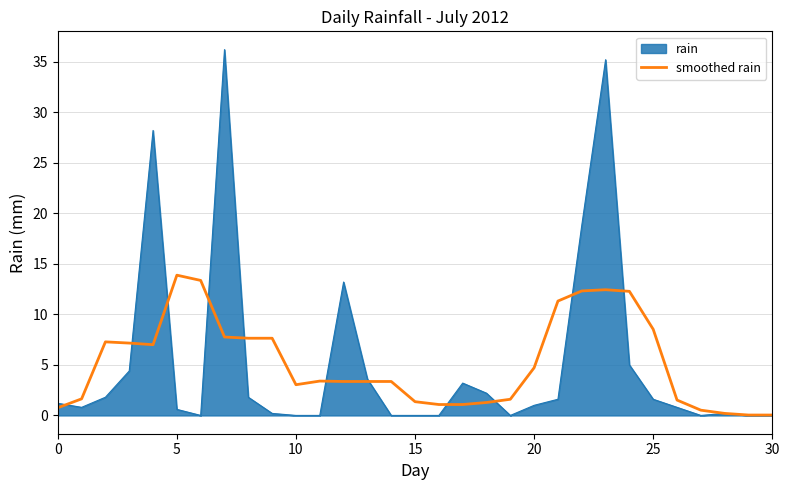

List the series in order of their peak value, lowest first.

smoothed rain, rain